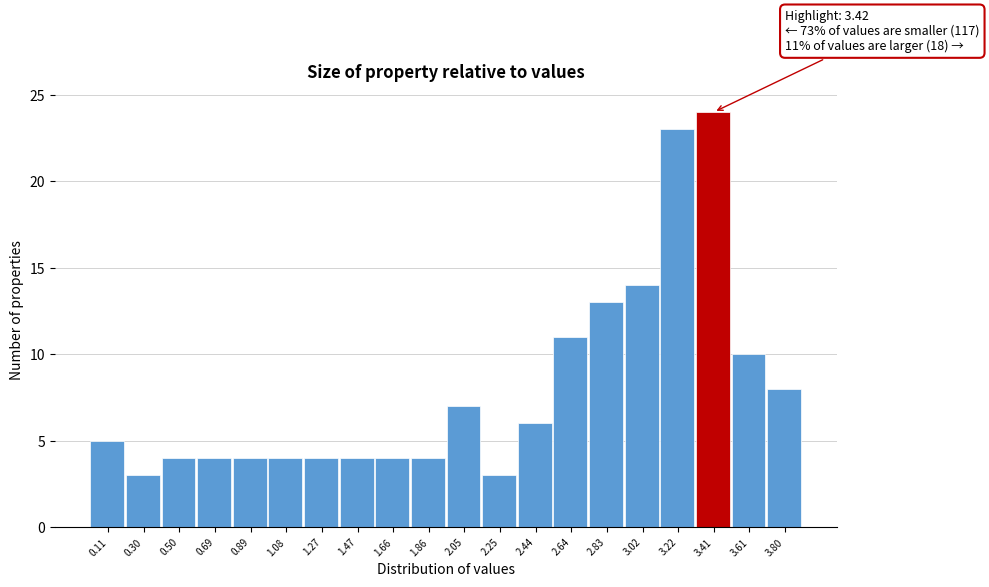

Which range on the x-axis has the tallest bar?

3.32 to 3.52